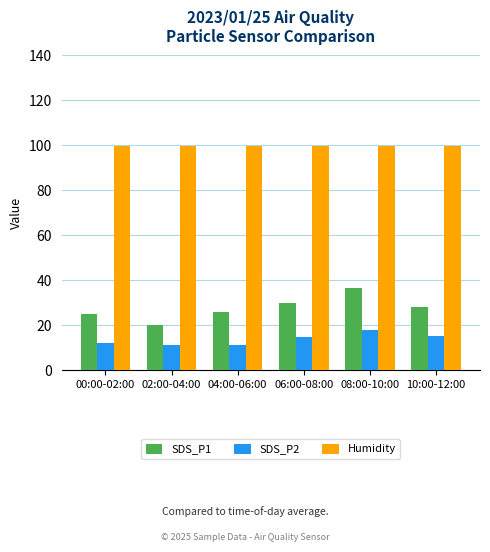

Rank the series at 04:00-06:00 from lowest to highest value.

SDS_P2, SDS_P1, Humidity